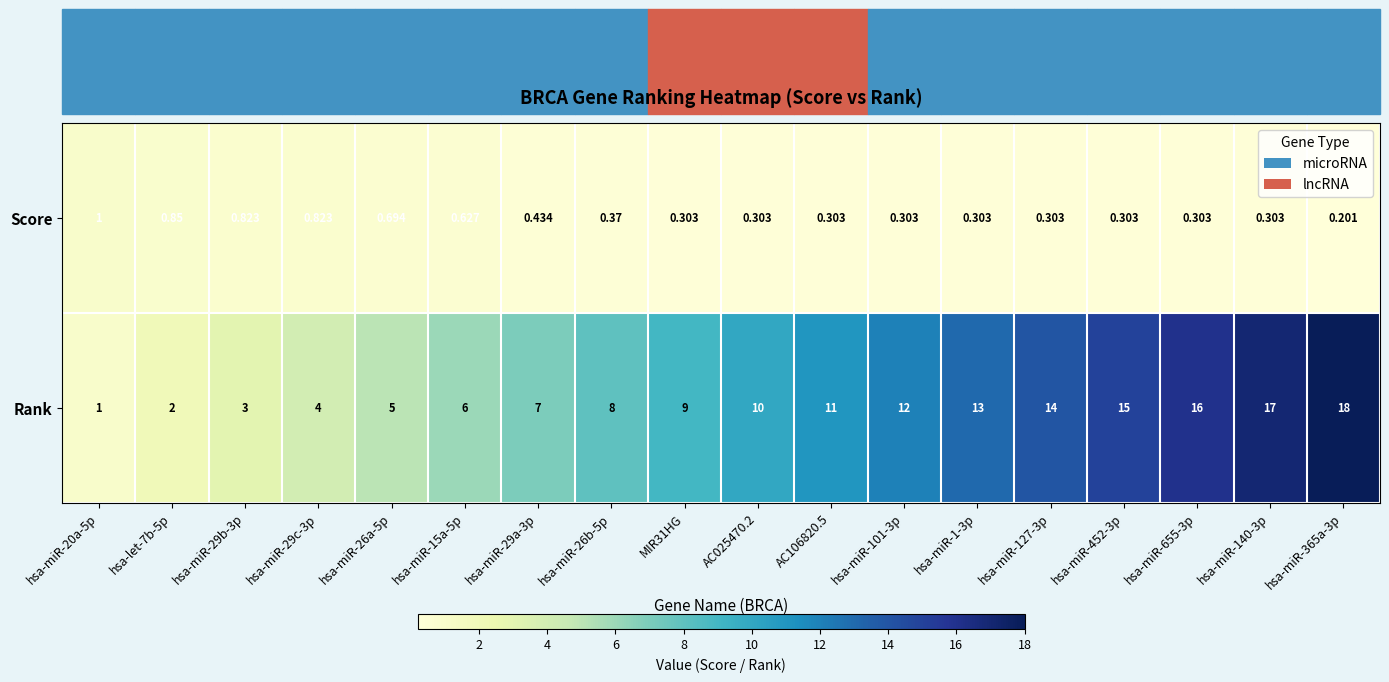

Which series has the largest total across all categories?

Rank